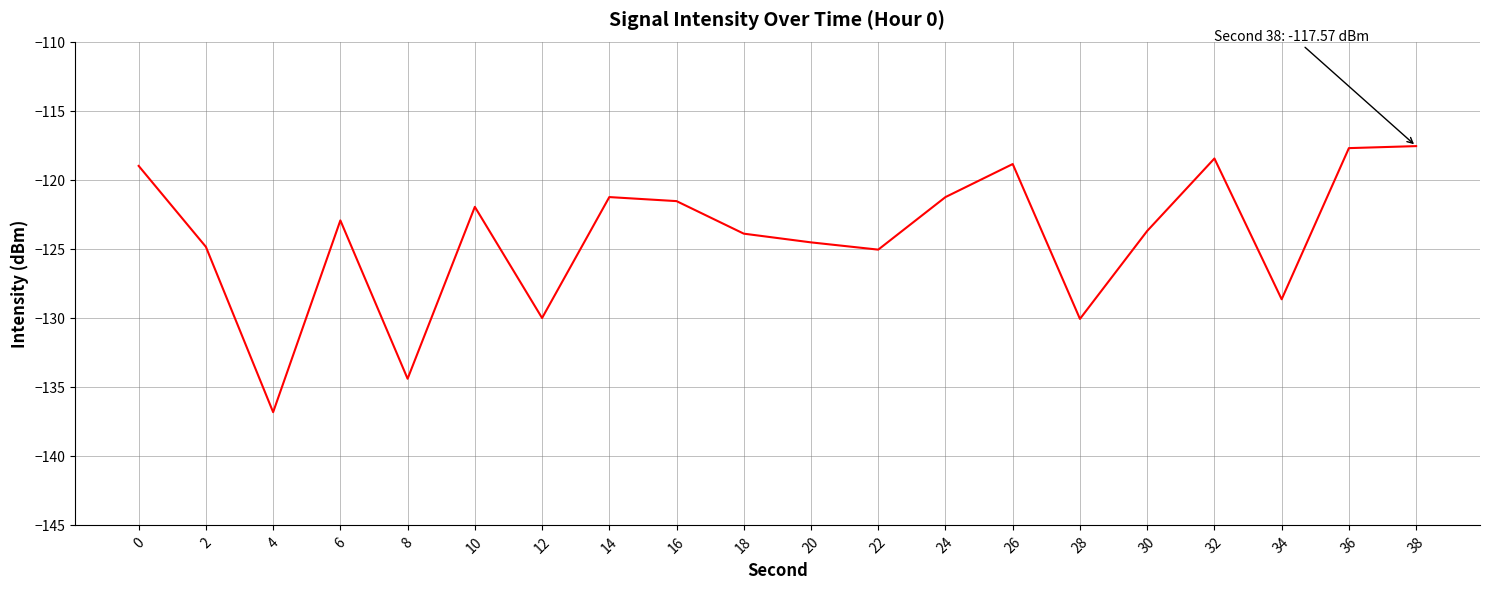

What is the maximum value shown in the chart?

-117.6